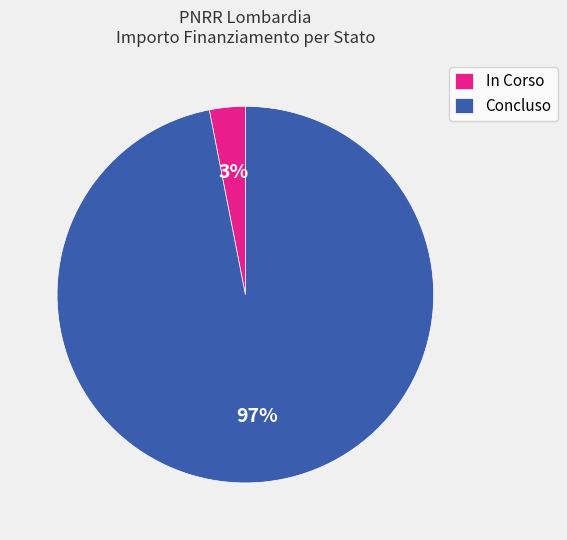

To the nearest percent, what is the difference between the Concluso and In Corso slice percentages?

94%